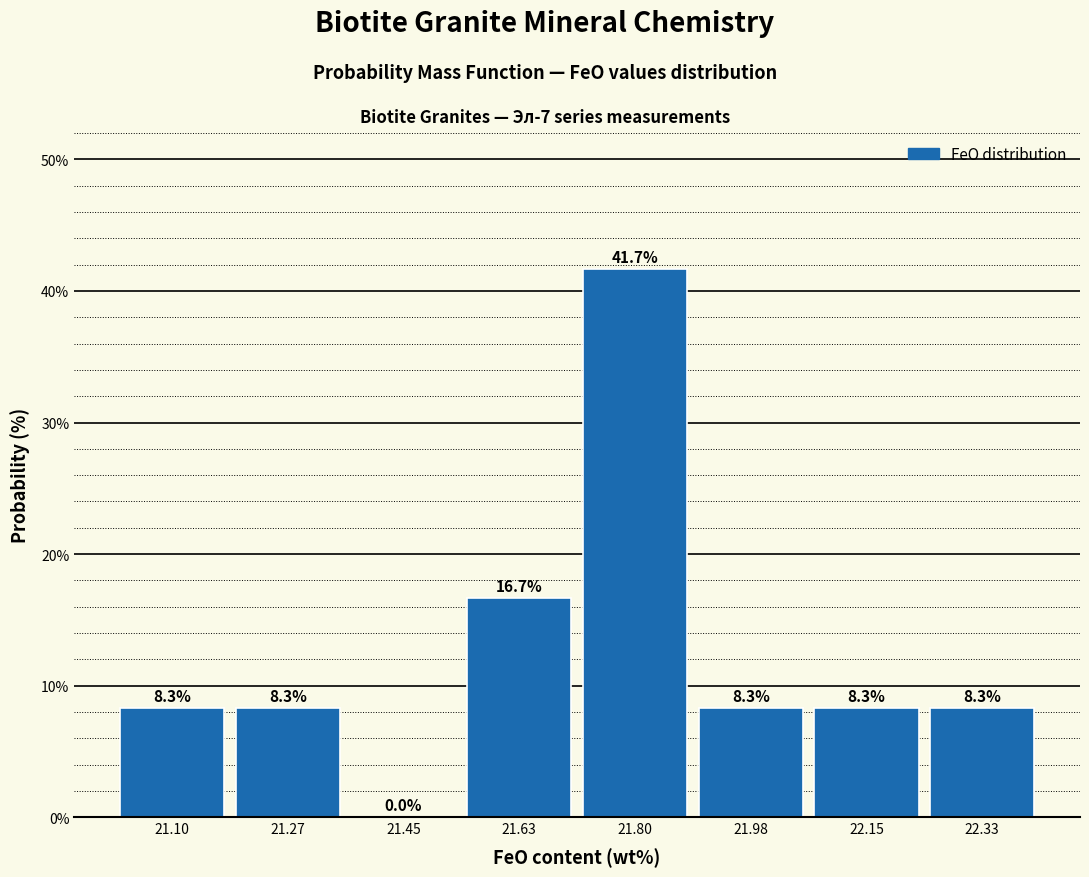

Reading left to right, transcribe this chart: for each bar, give the range it covers on the x-axis and its height. The bar edges are not printed on the chart, so give them approximately, as read against the axis.

21.00 to 21.18: 8.3
21.18 to 21.36: 8.3
21.36 to 21.54: 0.0
21.54 to 21.72: 16.7
21.72 to 21.88: 41.7
21.88 to 22.06: 8.3
22.06 to 22.24: 8.3
22.24 to 22.42: 8.3